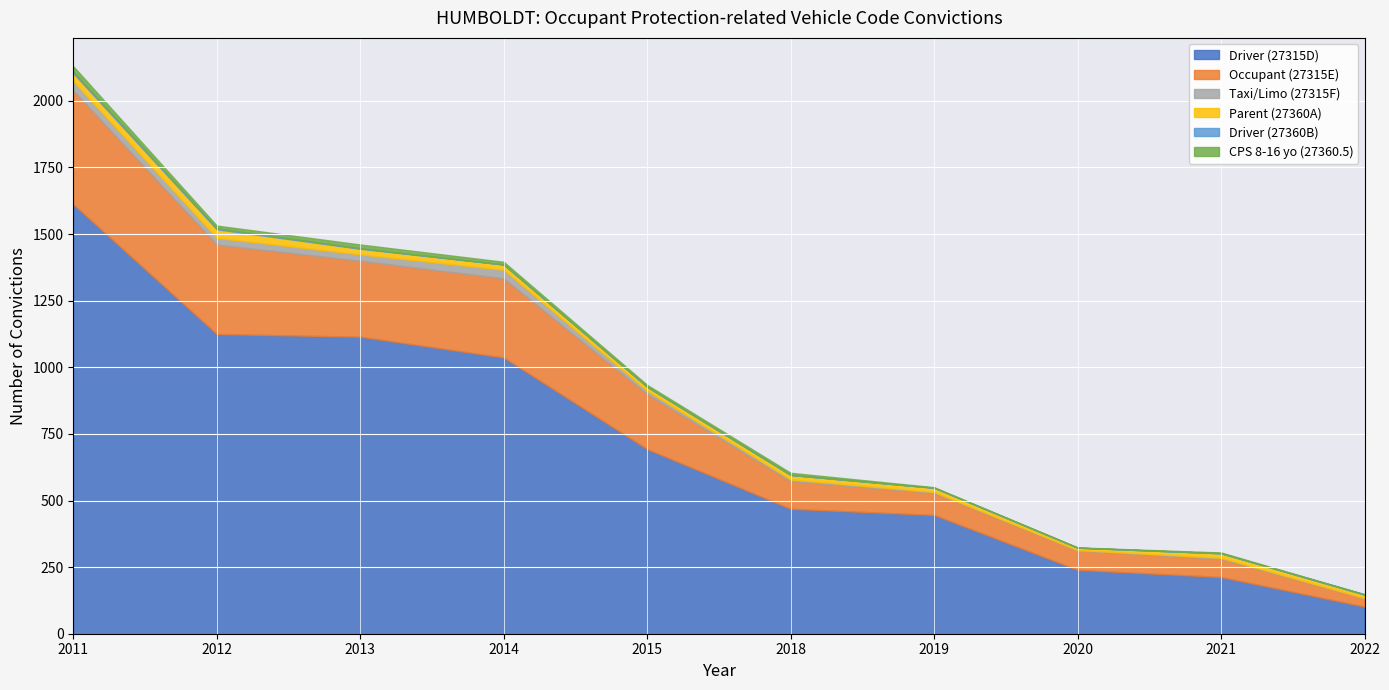

Reading left to right, extract all data points from this chart.

Driver (27315D): 1612	1125	1115	1037	693	469	446	240	213	102
Occupant (27315E): 427	336	285	297	207	104	83	73	68	32
Taxi/Limo (27315F): 35	25	24	32	12	6	3	1	4	0
Parent (27360A): 30	32	21	20	15	17	16	9	17	12
Driver (27360B): 6	4	2	0	0	0	0	0	0	2
CPS 8-16 yo (27360.5): 20	10	14	10	7	8	2	1	3	0